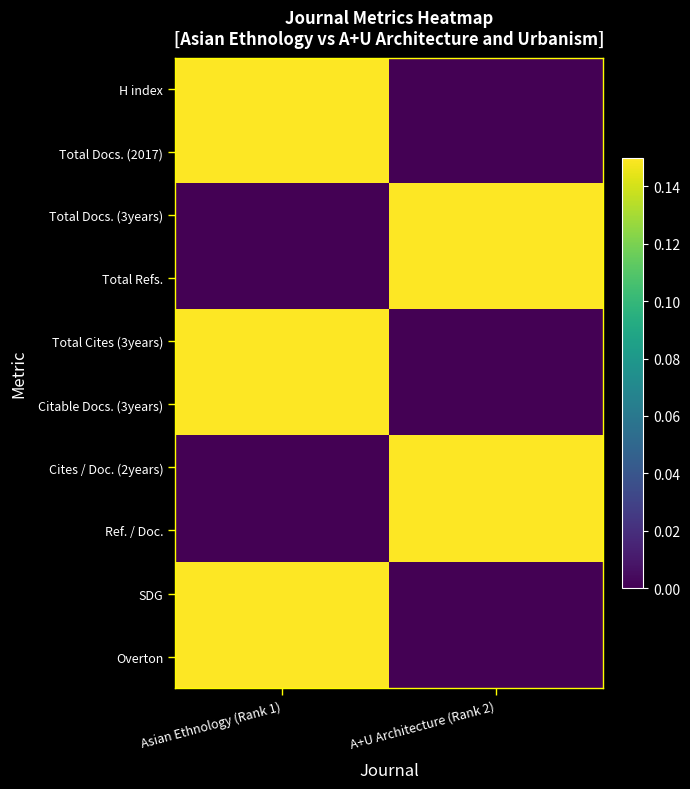

Reading left to right, what are all the values shown in this chart?

H index: Asian Ethnology (Rank 1)=0.1	A+U Architecture (Rank 2)=0.0
Total Docs. (2017): Asian Ethnology (Rank 1)=0.1	A+U Architecture (Rank 2)=0.0
Total Docs. (3years): Asian Ethnology (Rank 1)=0.0	A+U Architecture (Rank 2)=0.1
Total Refs.: Asian Ethnology (Rank 1)=0.0	A+U Architecture (Rank 2)=0.1
Total Cites (3years): Asian Ethnology (Rank 1)=0.1	A+U Architecture (Rank 2)=0.0
Citable Docs. (3years): Asian Ethnology (Rank 1)=0.1	A+U Architecture (Rank 2)=0.0
Cites / Doc. (2years): Asian Ethnology (Rank 1)=0.0	A+U Architecture (Rank 2)=0.1
Ref. / Doc.: Asian Ethnology (Rank 1)=0.0	A+U Architecture (Rank 2)=0.1
SDG: Asian Ethnology (Rank 1)=0.1	A+U Architecture (Rank 2)=0.0
Overton: Asian Ethnology (Rank 1)=0.1	A+U Architecture (Rank 2)=0.0